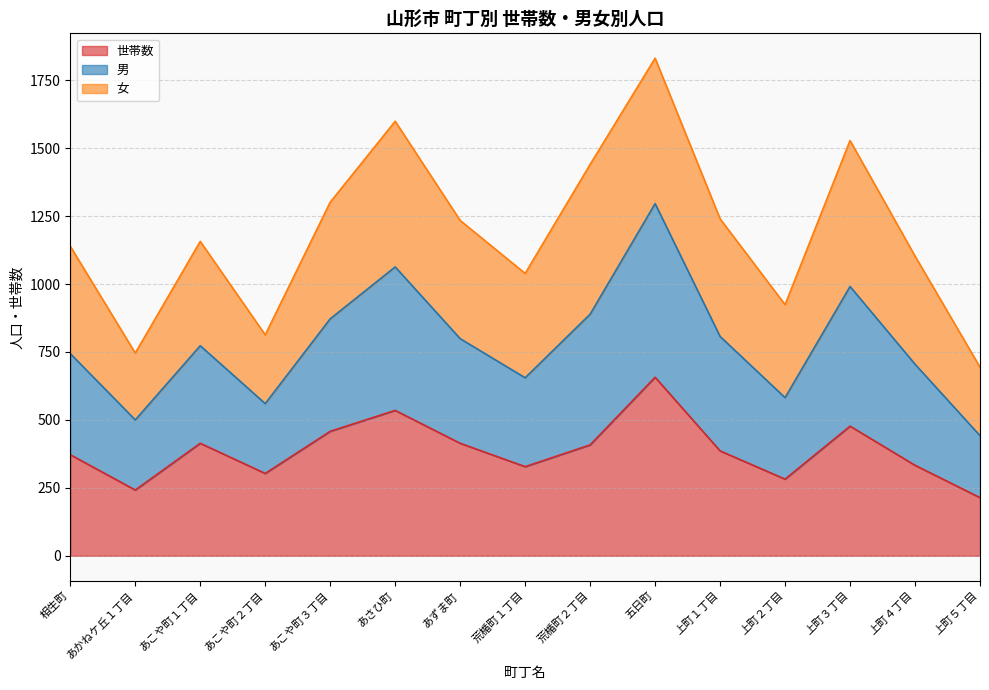

The value of 男 at 上町４丁目 is 1775. True or false?

False